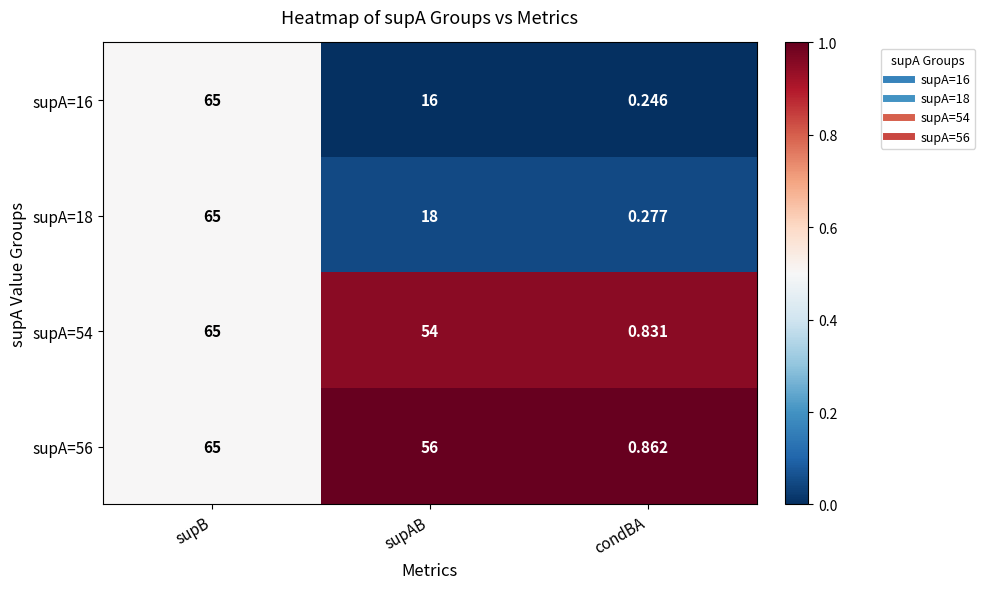

At which category is the sum across all series the highest?

supB